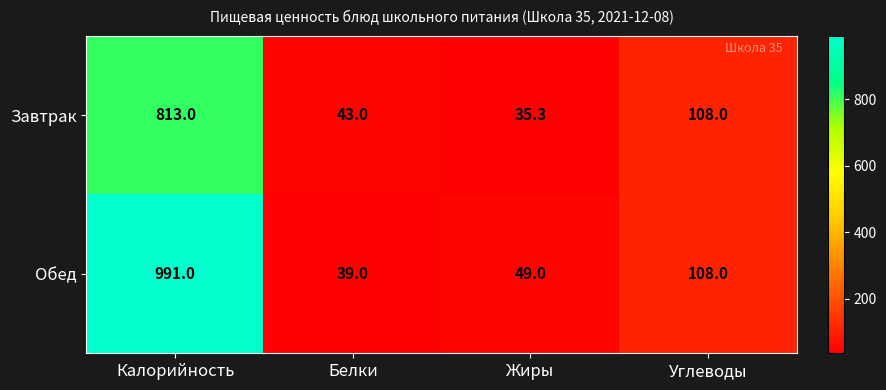

Is it true that Обед equals 49.0 at Жиры?

True